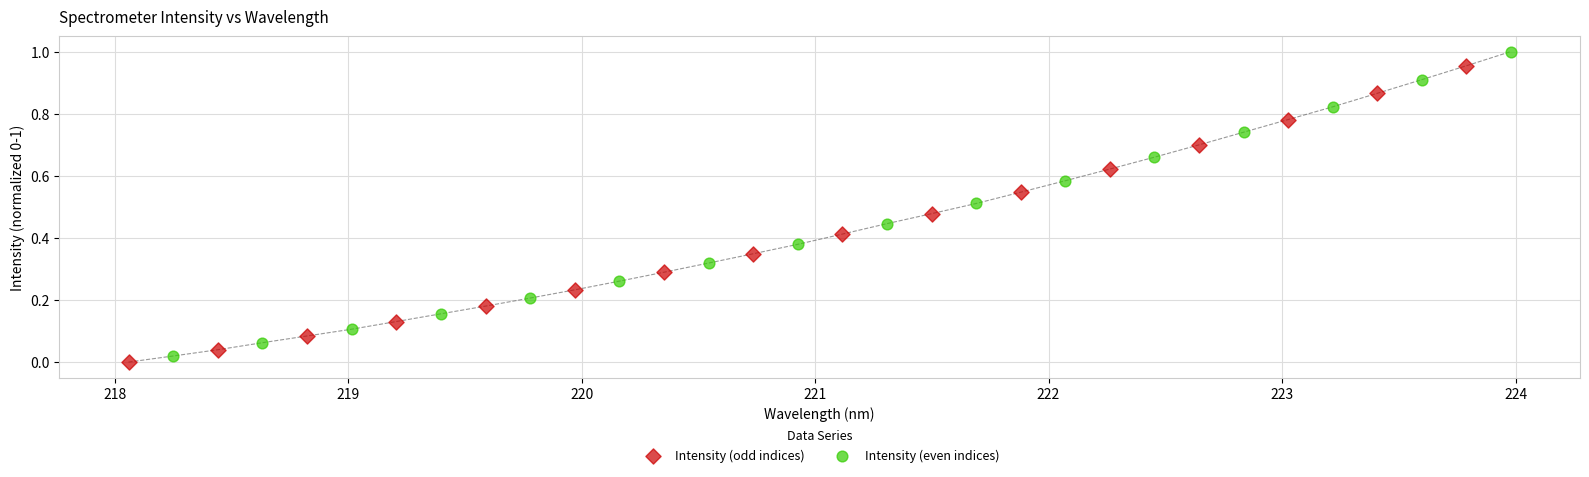

Which series contains the highest Y value?

Intensity (even indices)